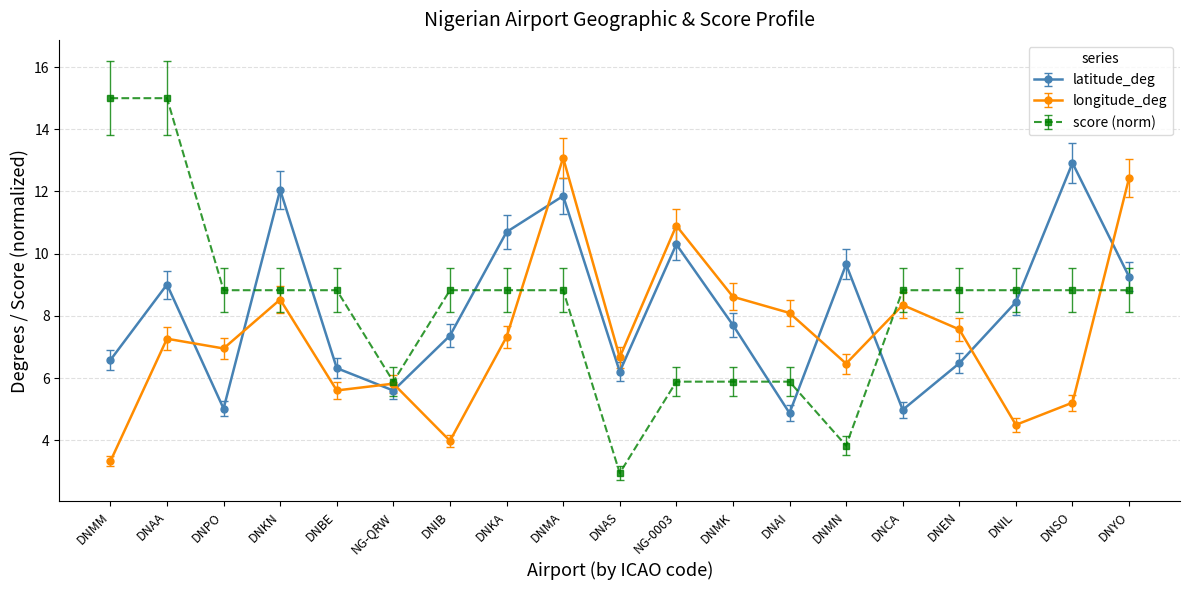

Rank the series at DNEN from highest to lowest value.

score (norm), longitude_deg, latitude_deg